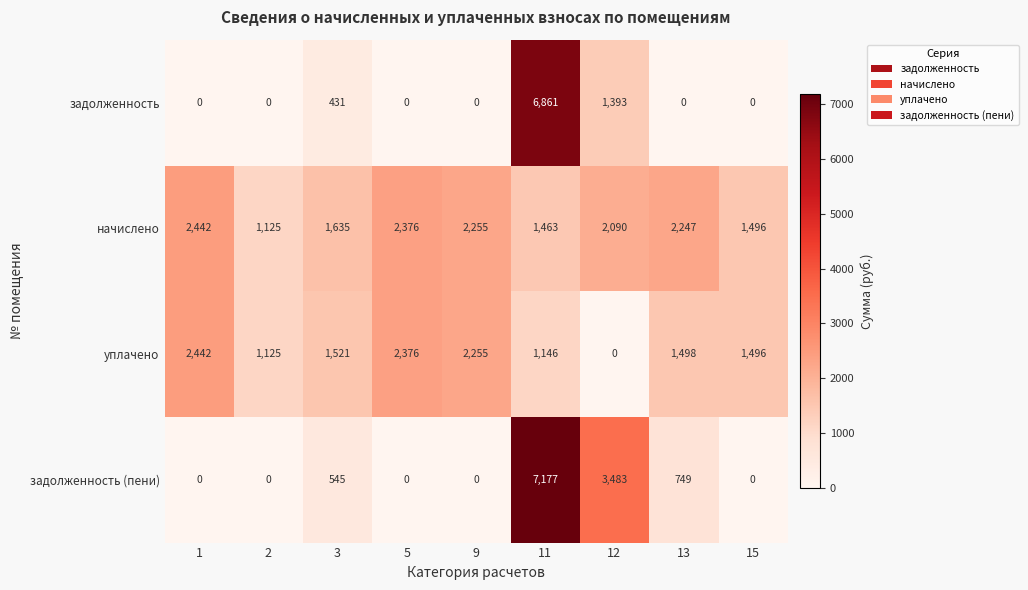

At which label is уплачено closest to 1221?

11